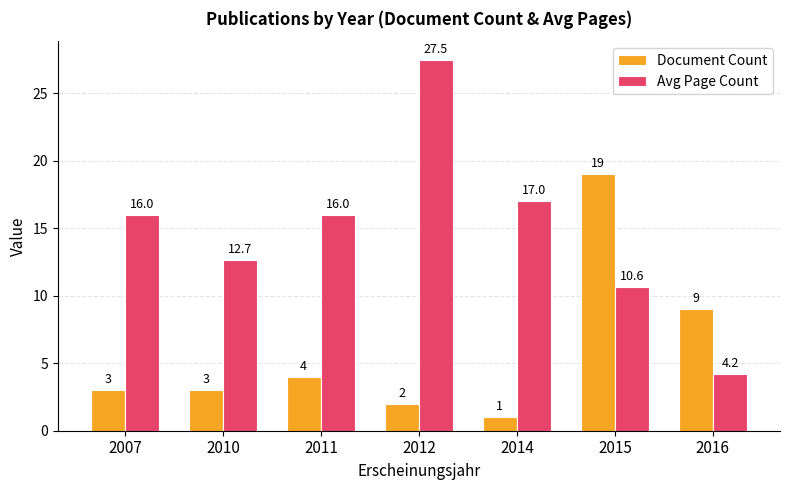

Reading right to left, what are all the values shown in this chart?

Document Count: 2016=9.0	2015=19.0	2014=1.0	2012=2.0	2011=4.0	2010=3.0	2007=3.0
Avg Page Count: 2016=4.2	2015=10.6	2014=17.0	2012=27.5	2011=16.0	2010=12.7	2007=16.0